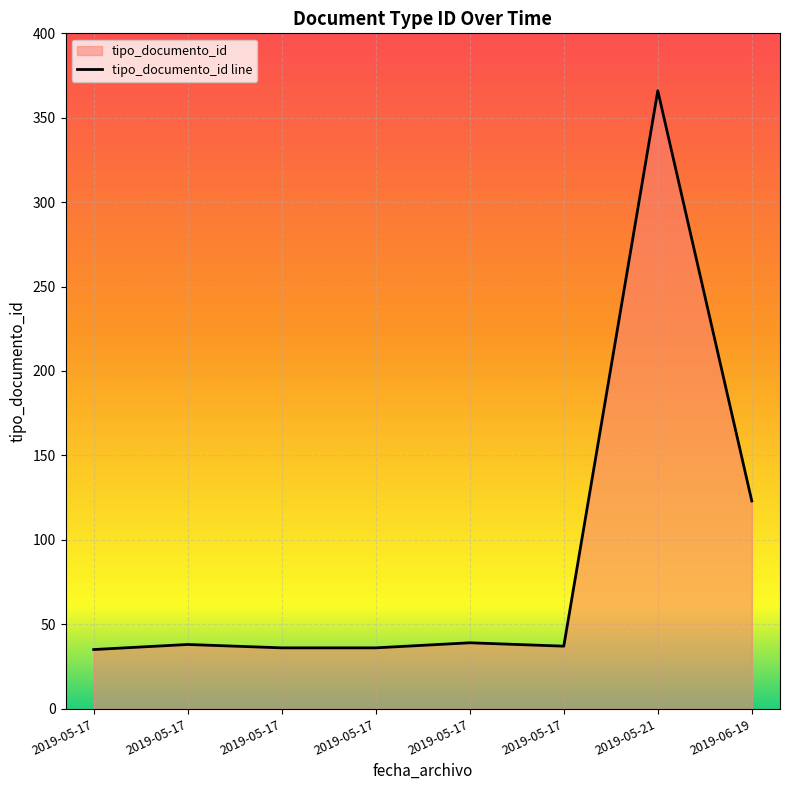

What is the approximate value at 2019-05-17, to the nearest 10?

40